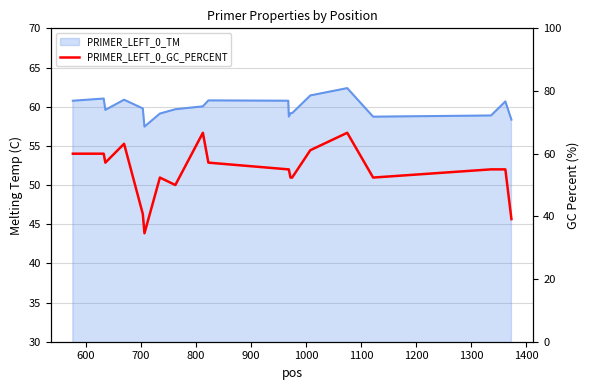

How many data points are above 55?

8